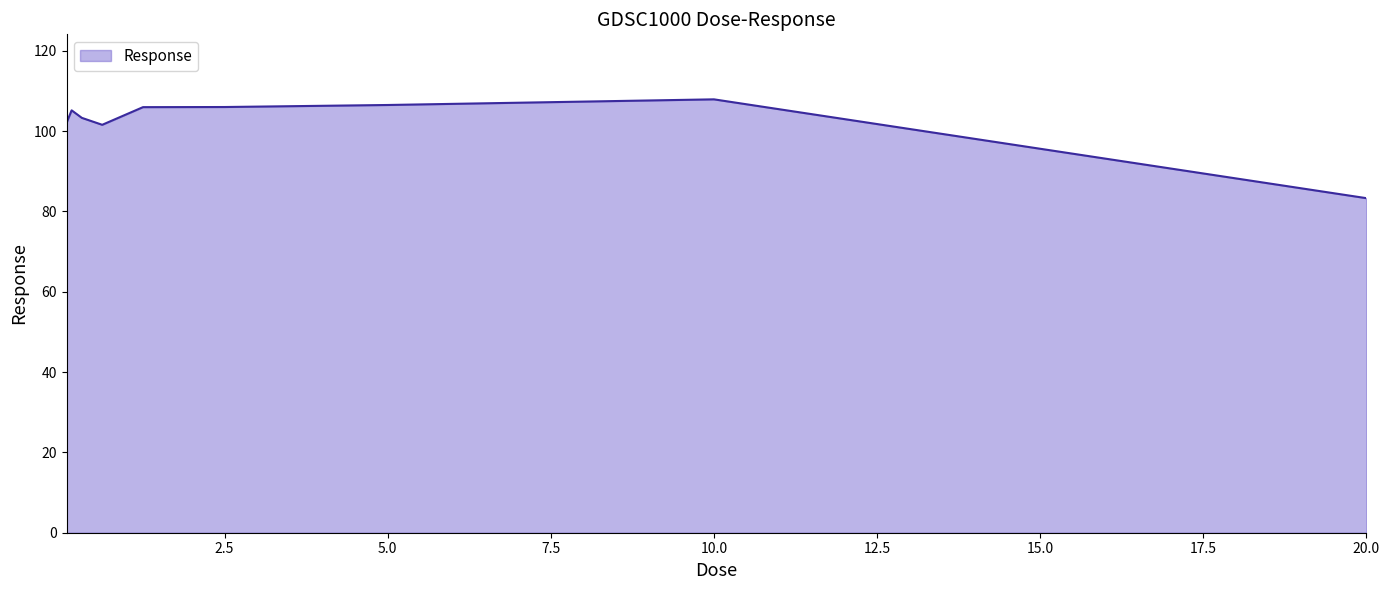

What is the minimum value shown in the chart?

83.3